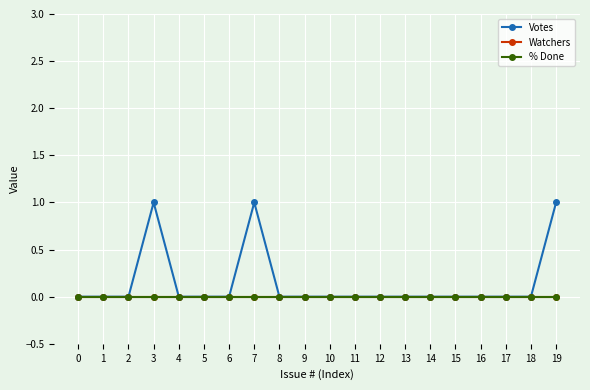

How many lines are shown in the chart?

3